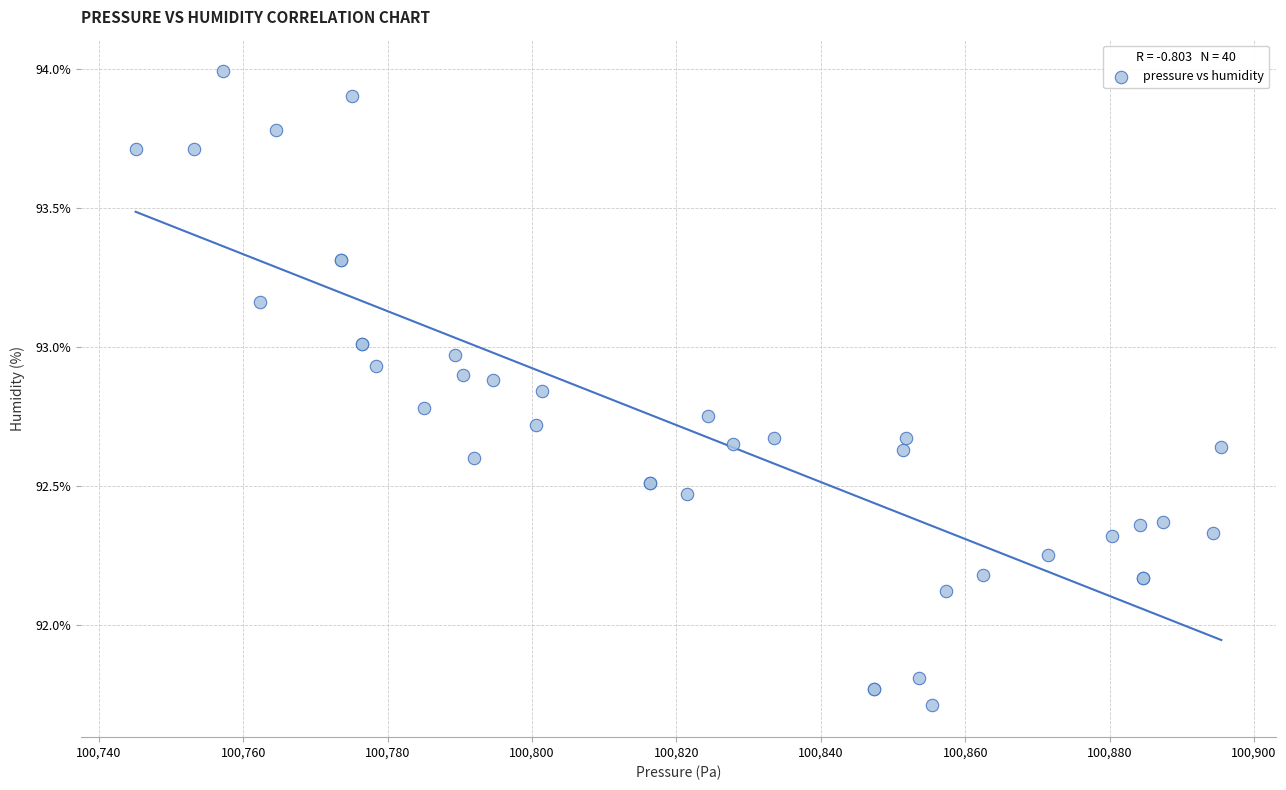

What Y value in the scatter plot is closest to 92?

92.1